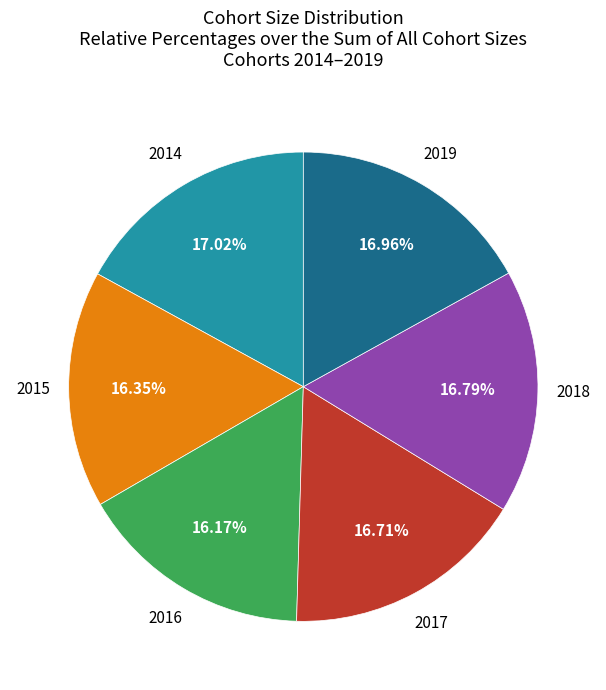

Is there any slice that represents more than half of the pie?

No